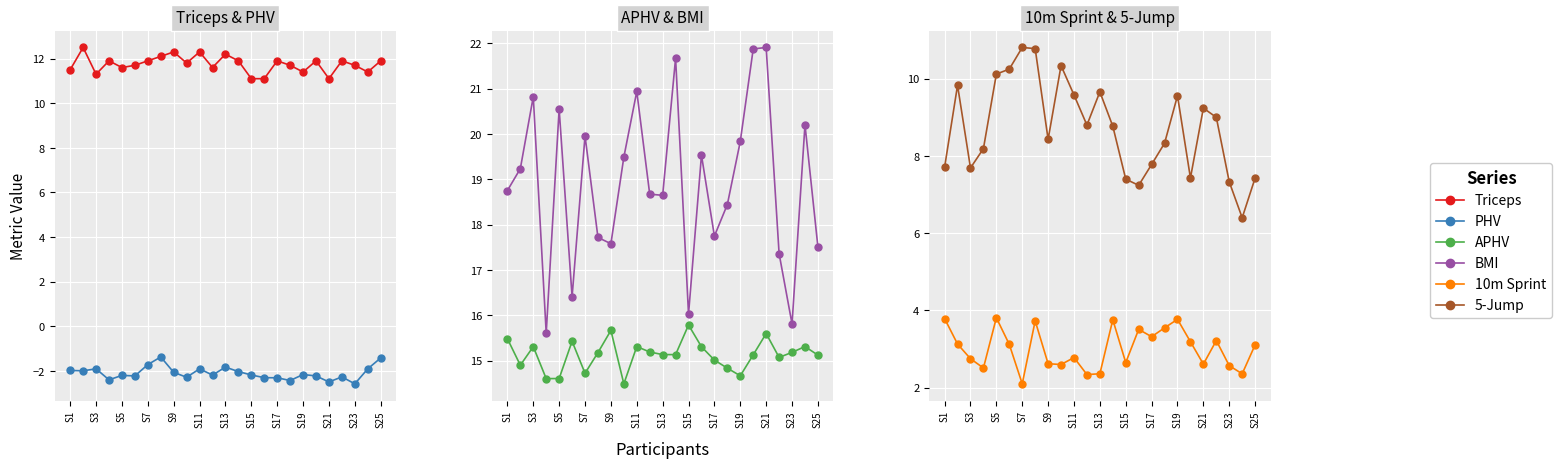

What is the difference between the maximum and minimum values in the 5-Jump series?

4.4